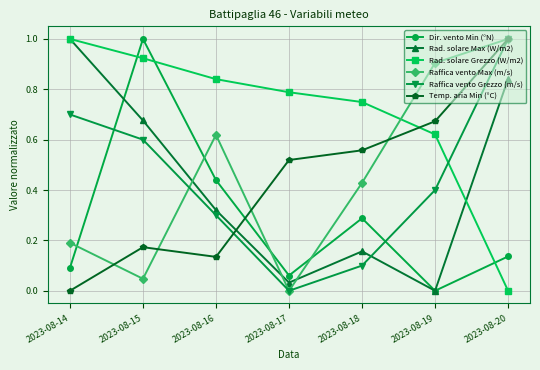

At which category is the sum across all series the highest?

2023-08-20